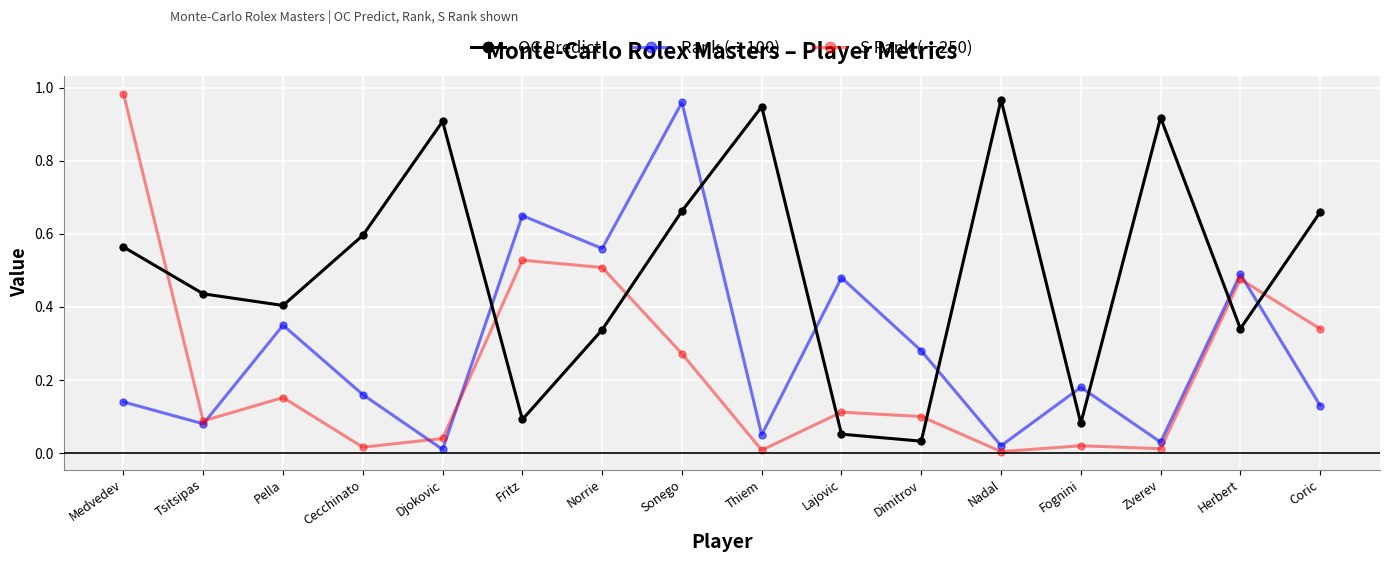

How many intersections are there between S Rank (÷250) and OC Predict?

7